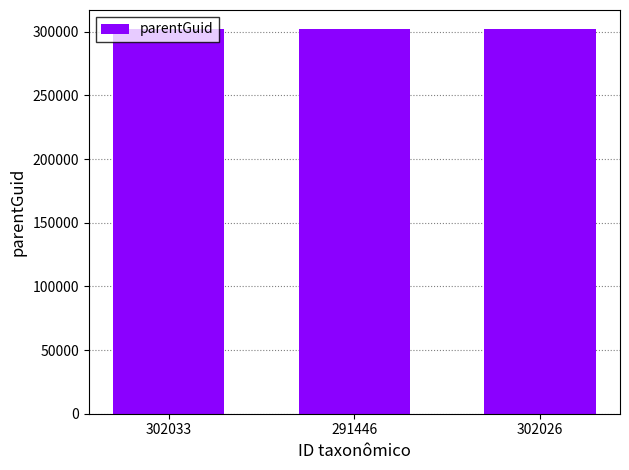

Is it true that the value at 291446 is 302026?

True